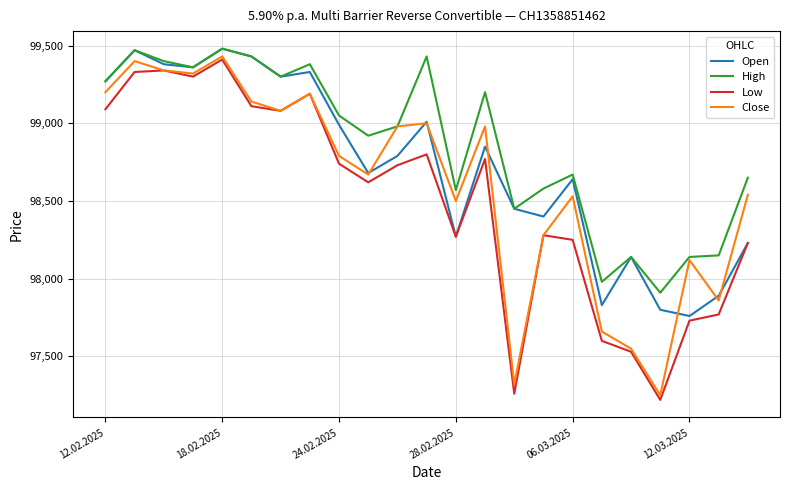

True or false: High and Low cross at least once.

False